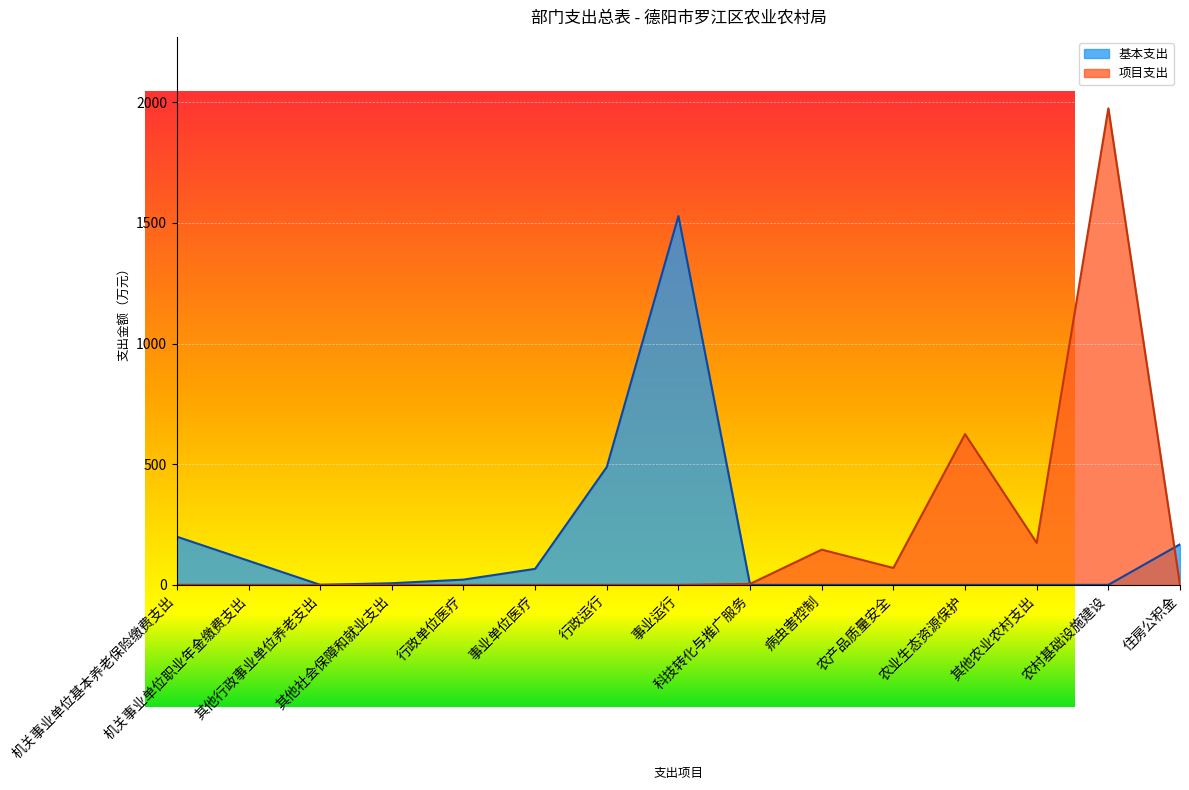

Which category has the highest value in the 项目支出 series?

农村基础设施建设